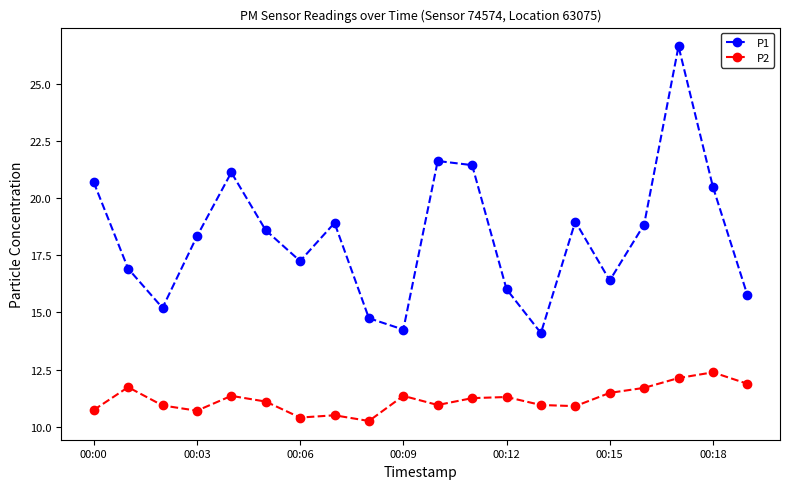

Which series has the widest spread of values?

P1